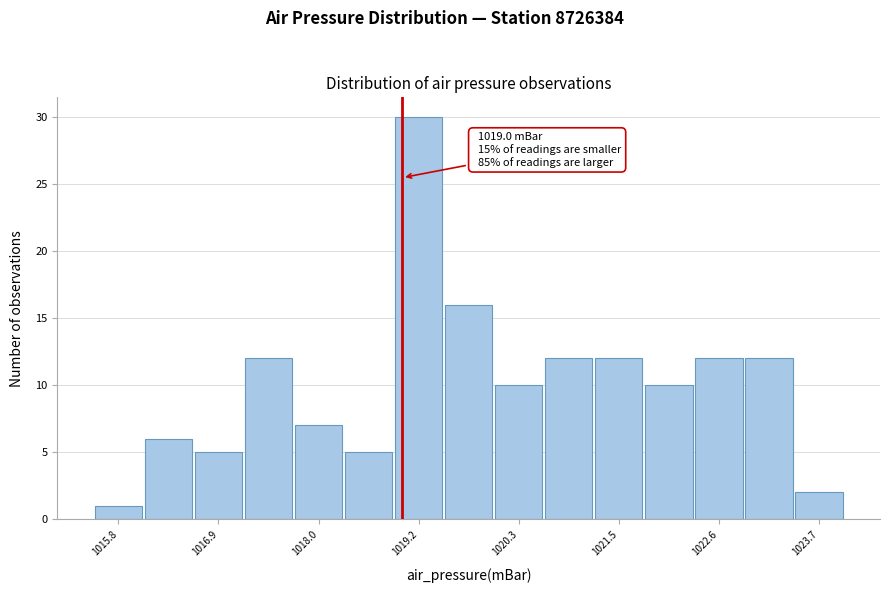

Read against the x-axis, roughly where is the centre of the tallest bar?

1019.2